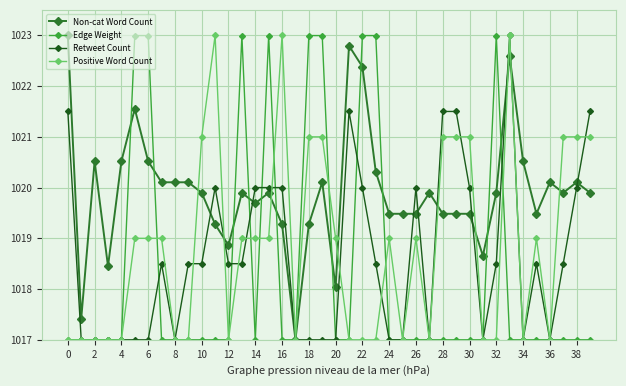

True or false: Edge Weight and Positive Word Count cross at least once.

True